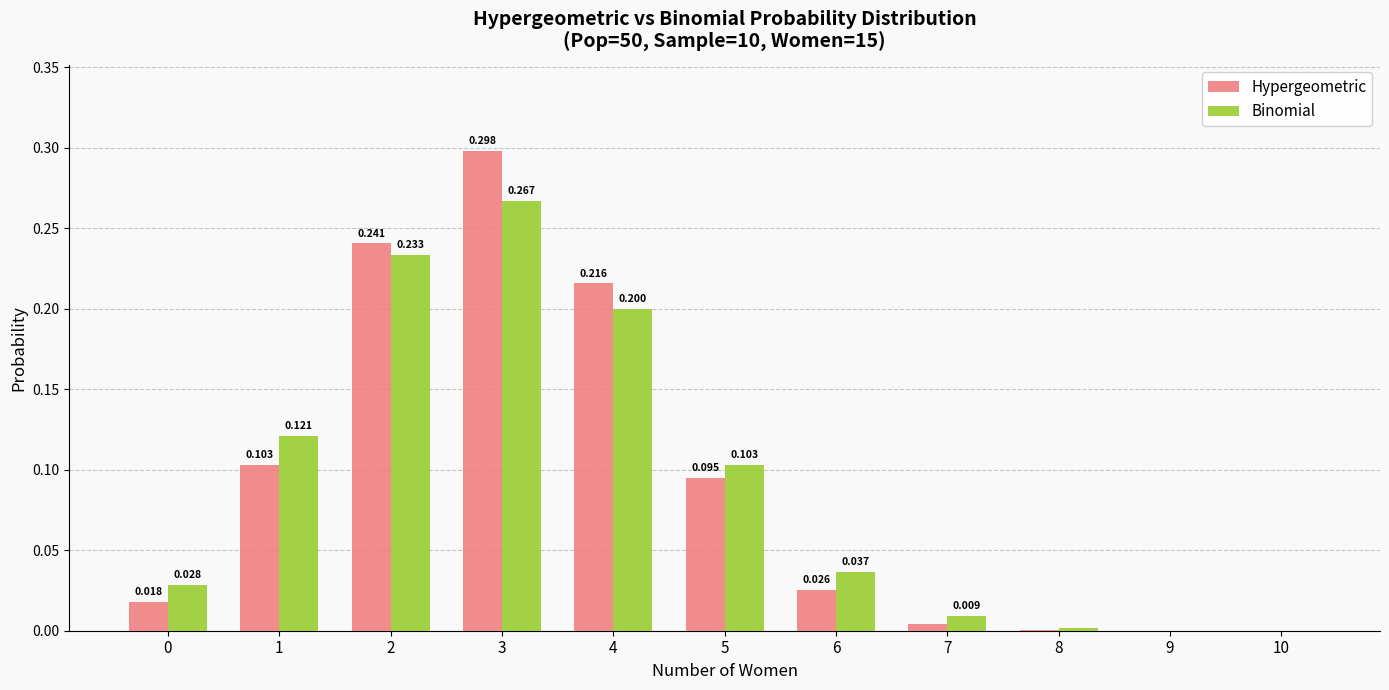

Which series changed the most between 7 and 8?

Binomial